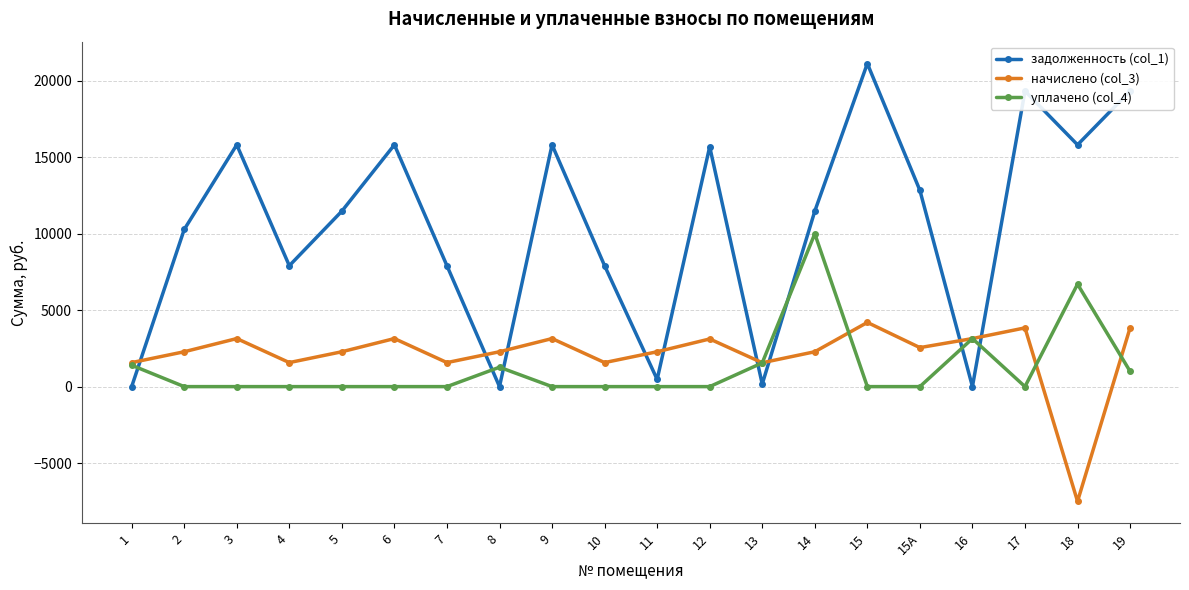

What is the total value across all series at 7?

9481.2